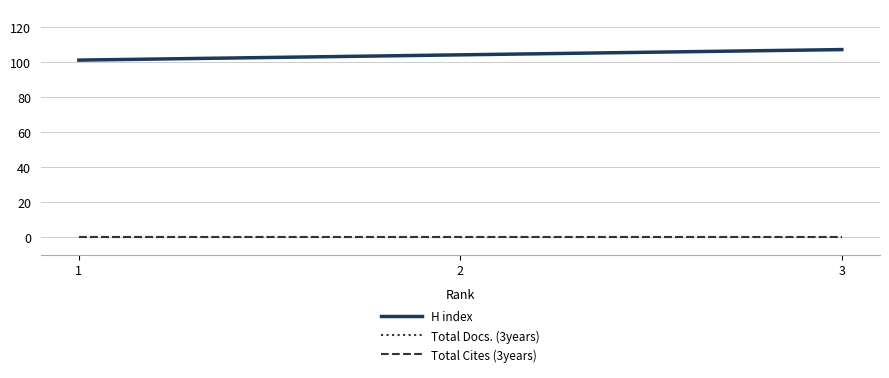

What is the spread (max minus min) of values at 1?

101